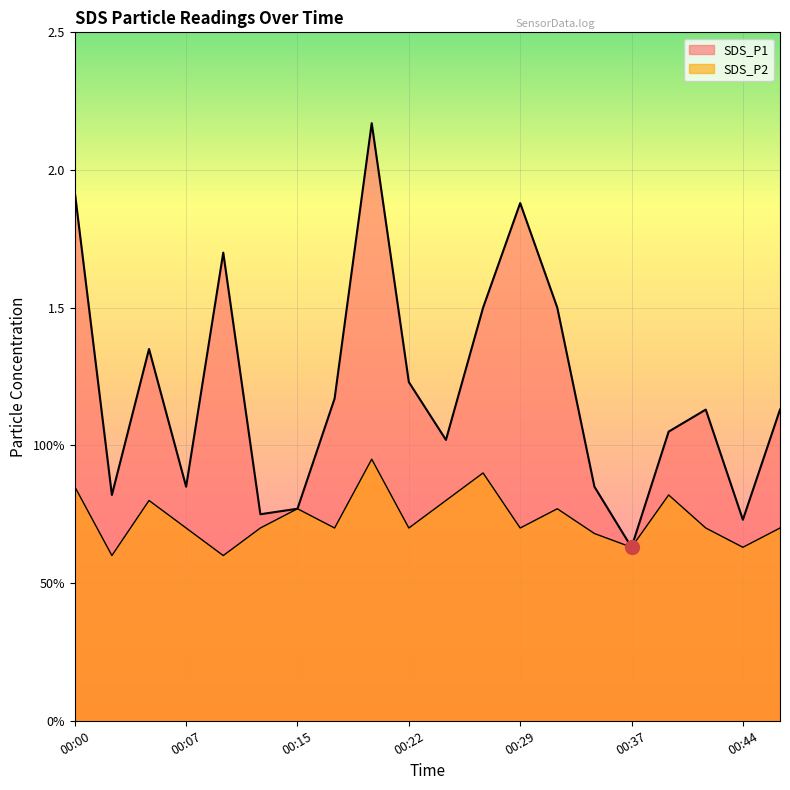

Reading left to right, list all the values displayed in this chart.

SDS_P1: 00:00=1.9	00:02=0.8	00:05=1.4	00:07=0.8	00:10=1.7	00:12=0.8	00:15=0.8	00:17=1.2	00:19=2.2	00:22=1.2	00:24=1.0	00:27=1.5	00:29=1.9	00:32=1.5	00:34=0.8	00:37=0.6	00:39=1.1	00:42=1.1	00:44=0.7	00:47=1.1
SDS_P2: 00:00=0.8	00:02=0.6	00:05=0.8	00:07=0.7	00:10=0.6	00:12=0.7	00:15=0.8	00:17=0.7	00:19=0.9	00:22=0.7	00:24=0.8	00:27=0.9	00:29=0.7	00:32=0.8	00:34=0.7	00:37=0.6	00:39=0.8	00:42=0.7	00:44=0.6	00:47=0.7